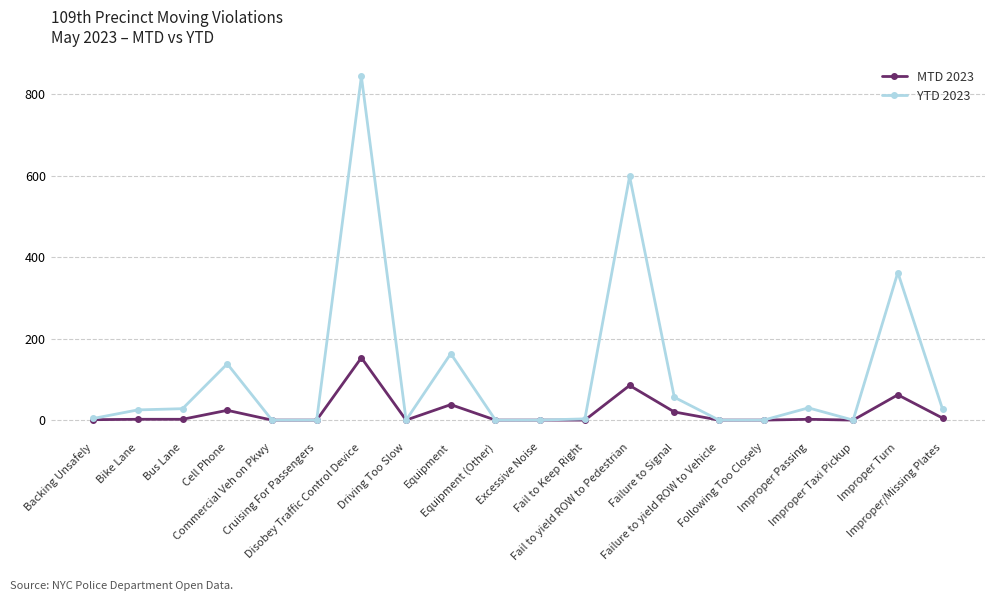

List the series in order of their peak value, highest first.

YTD 2023, MTD 2023